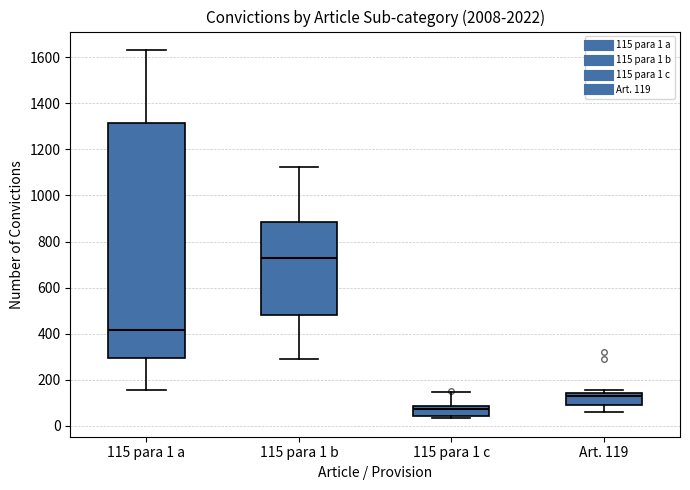

Reading left to right, read every box against the y-axis: the position of its median line, the range the box covers, and the ends of its whiskers. The values are not printed on the chart, so give them approximately, as read against the axis.

115 para 1 a: median 420, box 300 to 1320, whiskers 160 to 1640
115 para 1 b: median 720, box 480 to 880, whiskers 280 to 1120
115 para 1 c: median 80 (just below the box's upper edge), box 40 to 80, whiskers 40 (just below the box's lower edge) to 140
Art. 119: median 120, box 100 to 140, whiskers 60 to 160